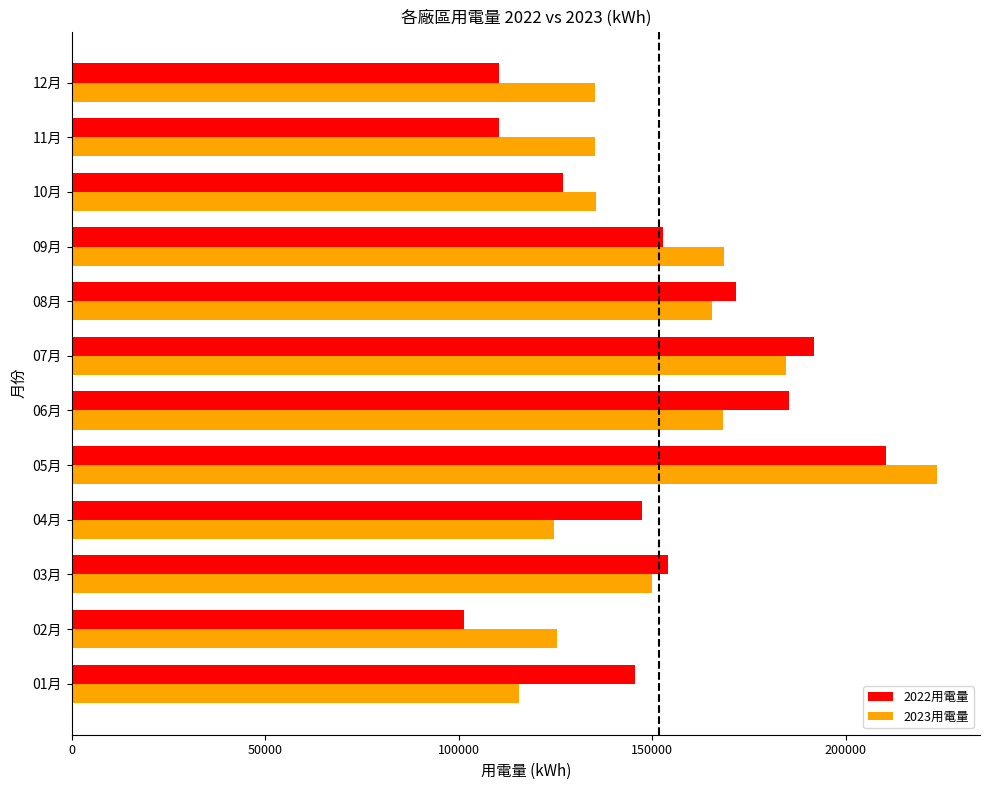

What is the greatest value displayed?

223541.0